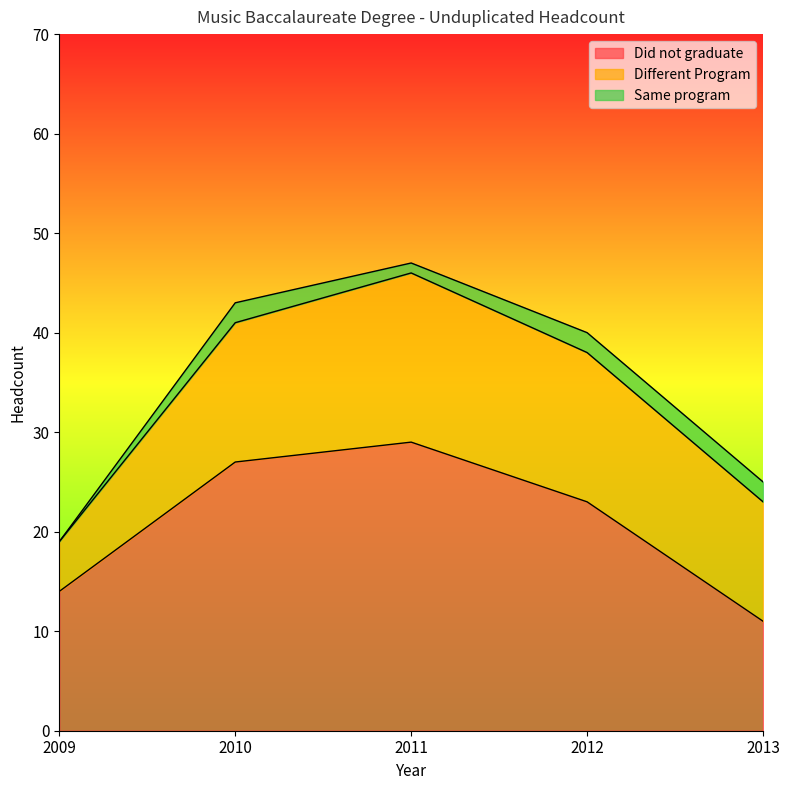

Where is the first local maximum for Same program?

2010